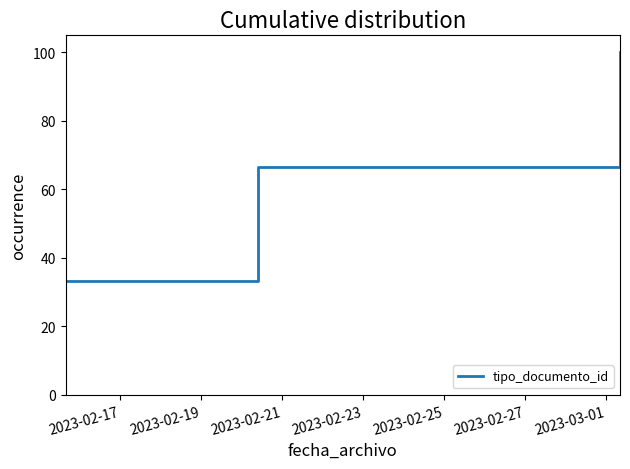

What is the difference between the second highest and minimum values?

33.3